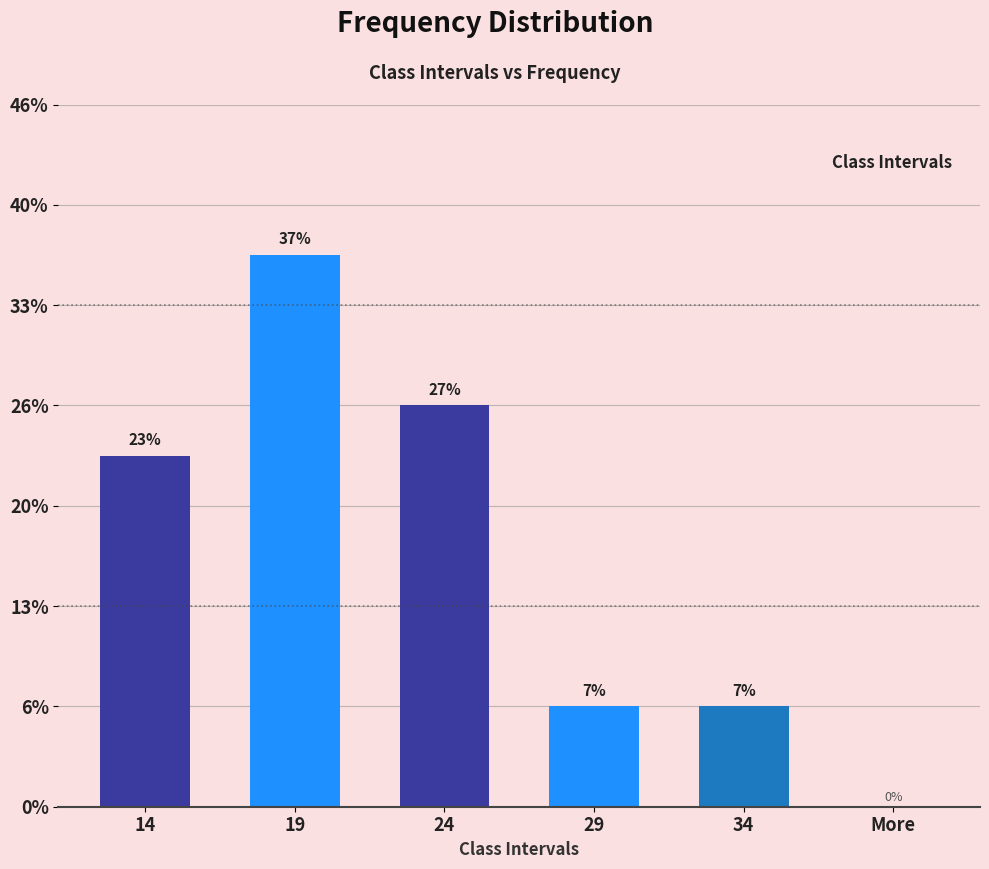

Does the chart contain stacked bars?

No